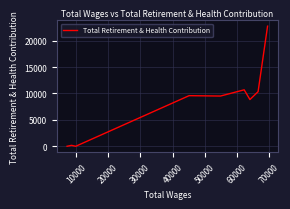

What is the sum of all values?

71858